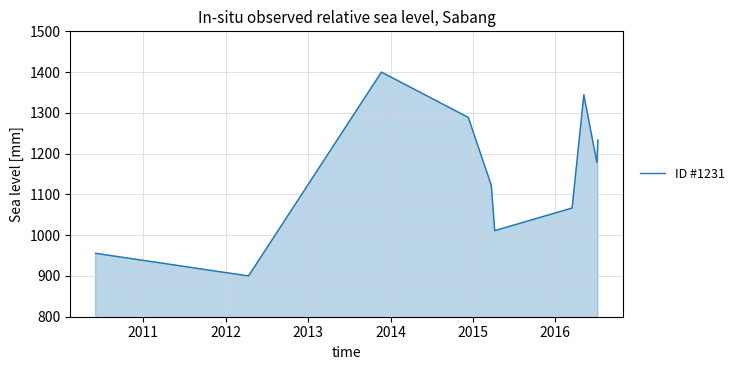

What is the minimum value shown in the chart?

900.0